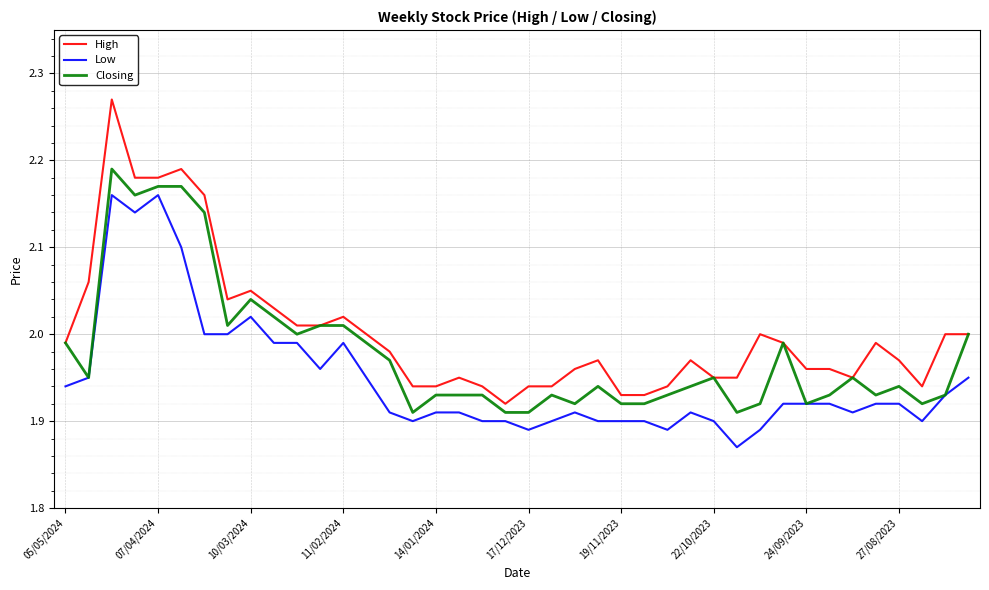

Which series has the widest spread of values?

High